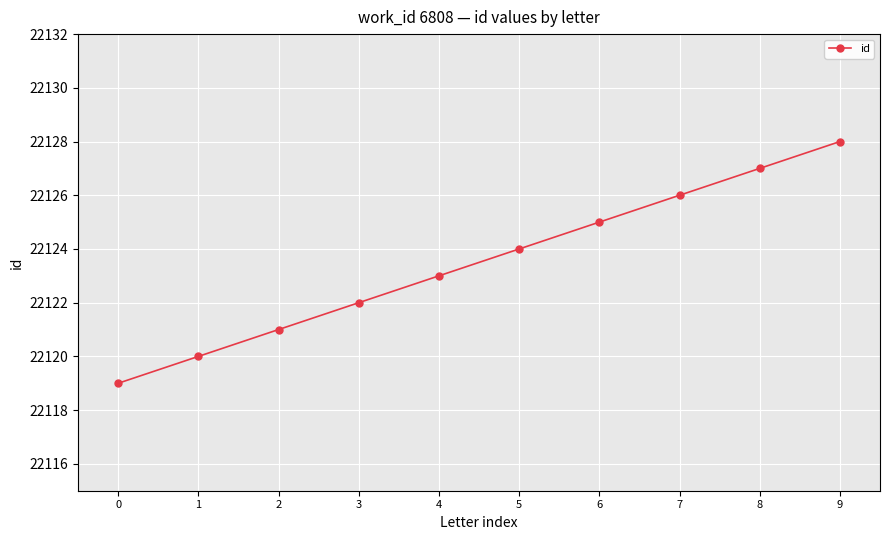

What is the maximum value shown in the chart?

22128